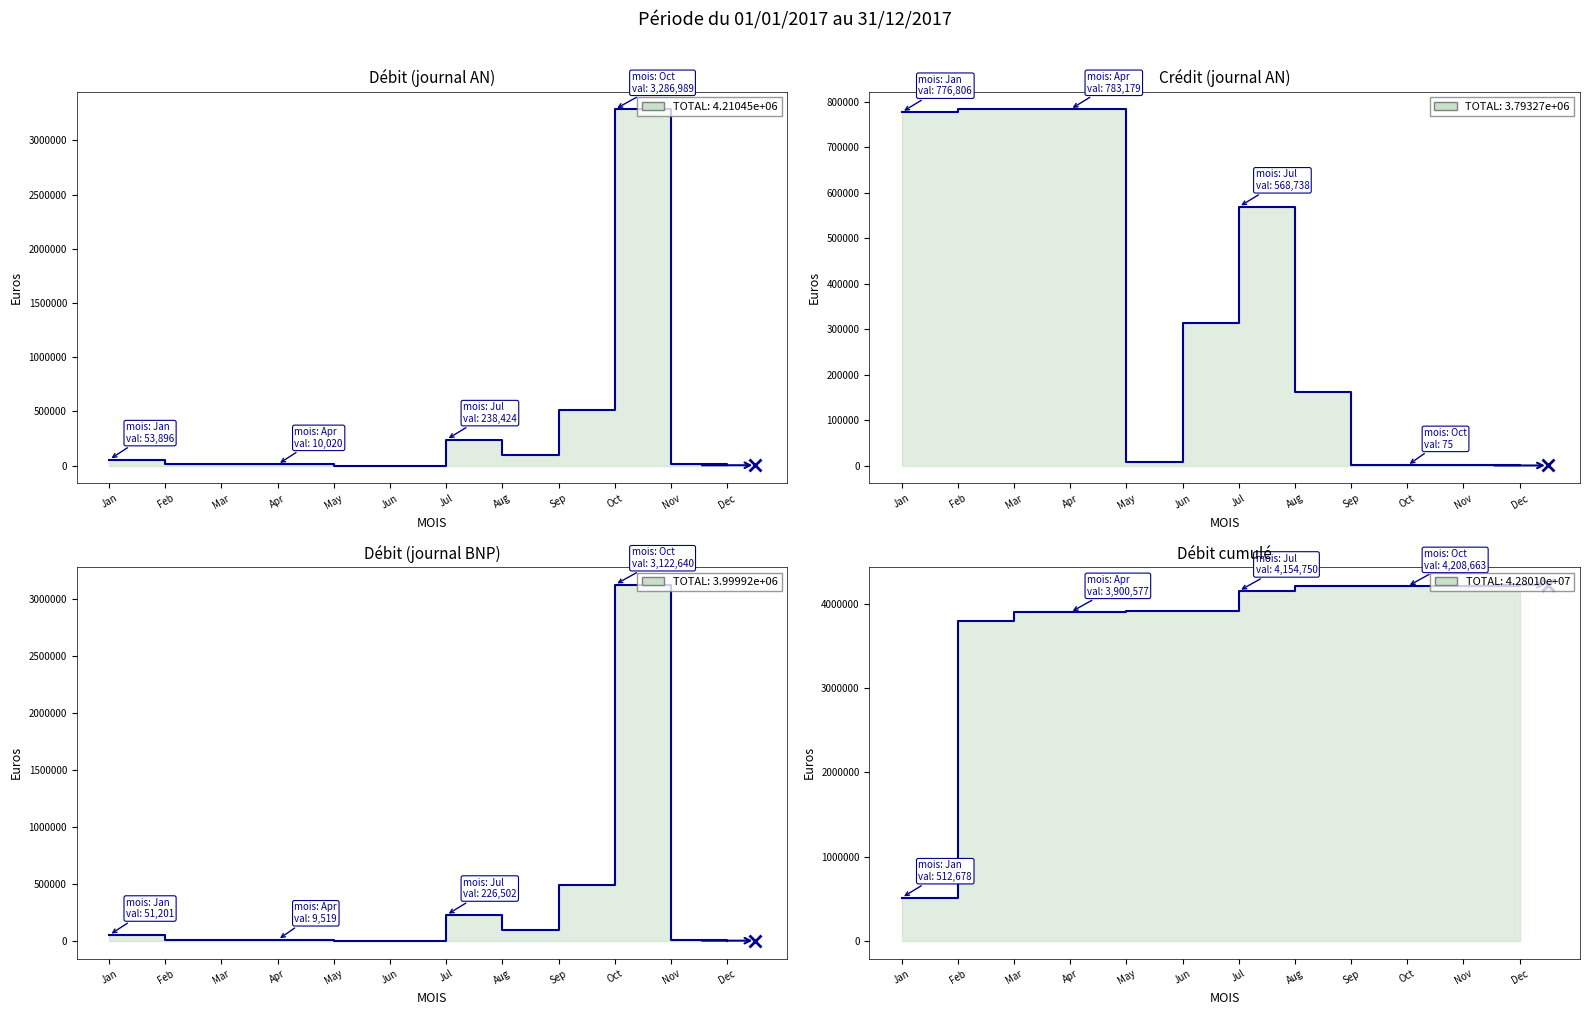

True or false: Débit Euros line has more than 0 points higher than both neighbors.

True